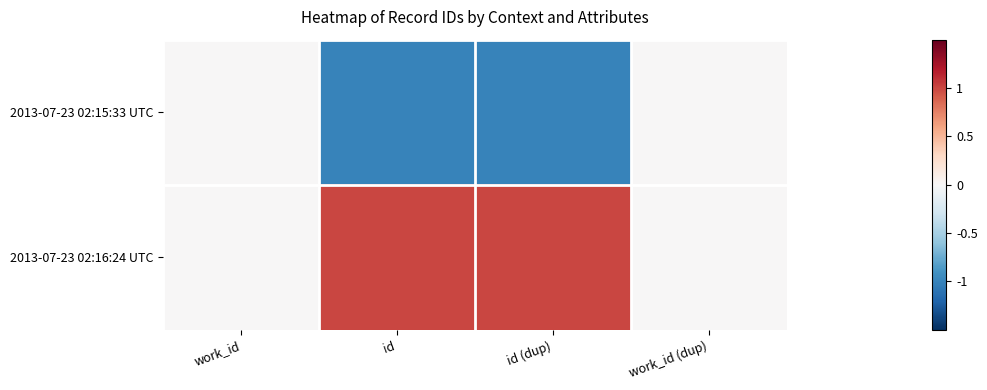

Reading right to left, list all the values displayed in this chart.

2013-07-23 02:15:33 UTC: work_id (dup)=0	id (dup)=-1	id=-1	work_id=0
2013-07-23 02:16:24 UTC: work_id (dup)=0	id (dup)=1	id=1	work_id=0